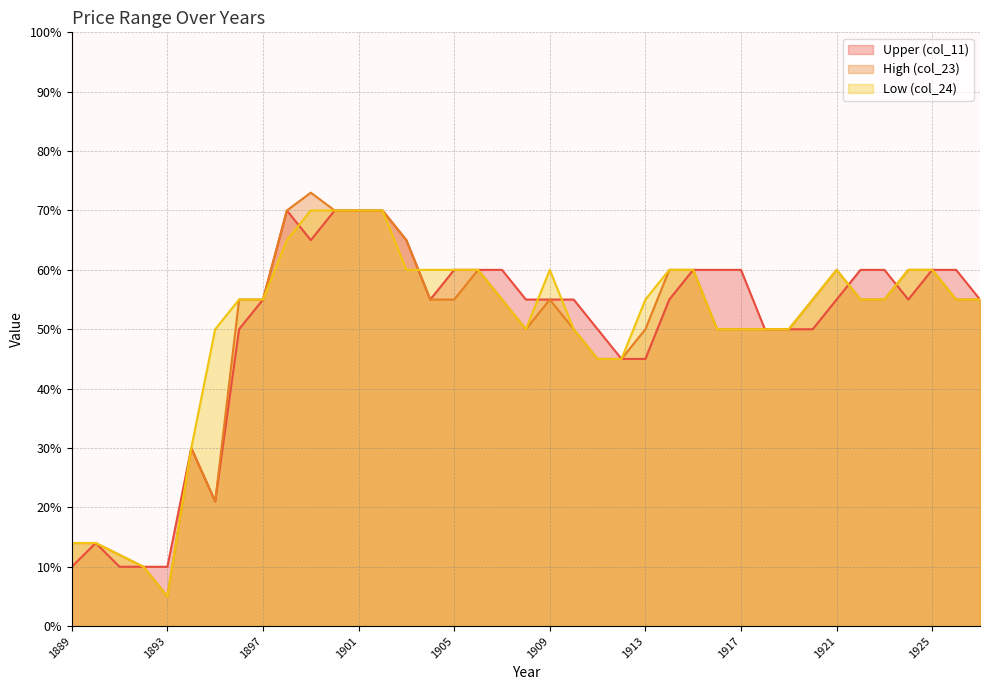

What is the value of the Upper (col_11) point at the 3rd from the left?

10